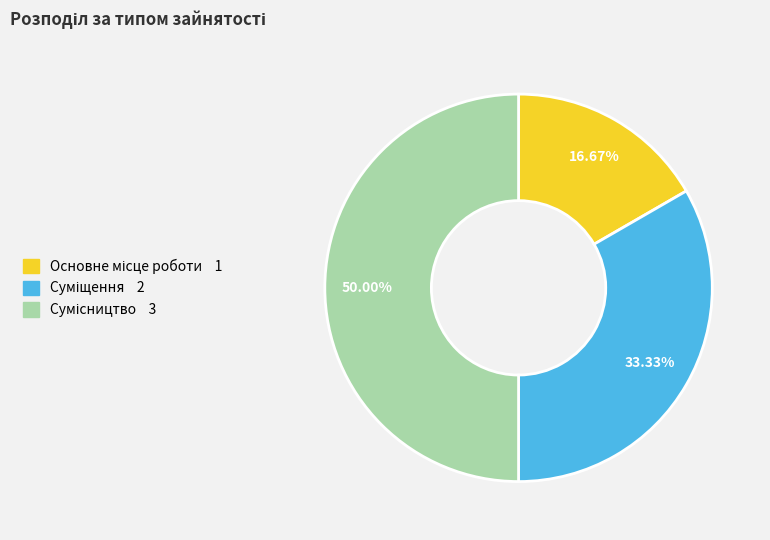

How many slices are in this pie chart?

3